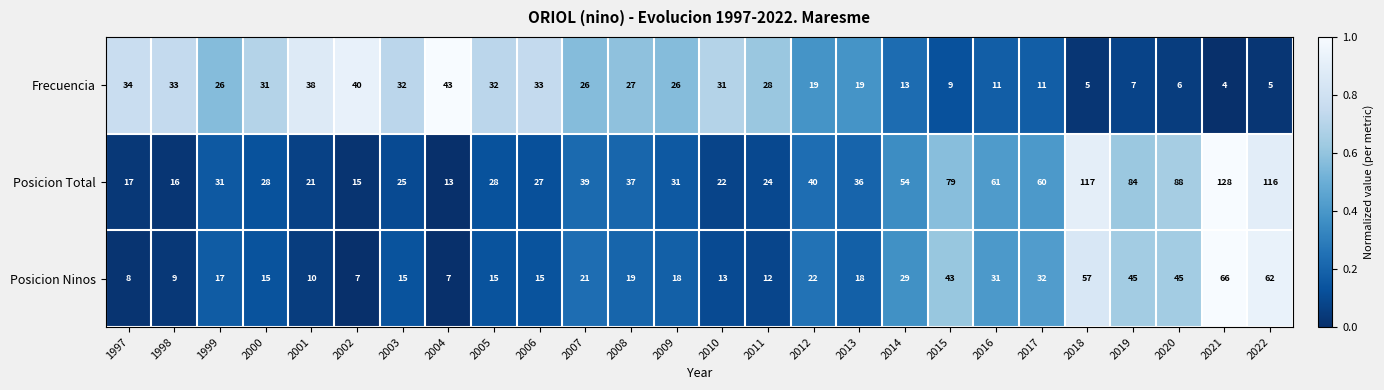

Count the number of categories in the chart.

26